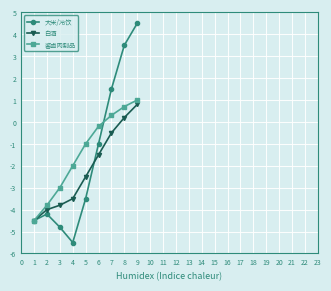

Does the chart display data point markers on the line(s)?

Yes